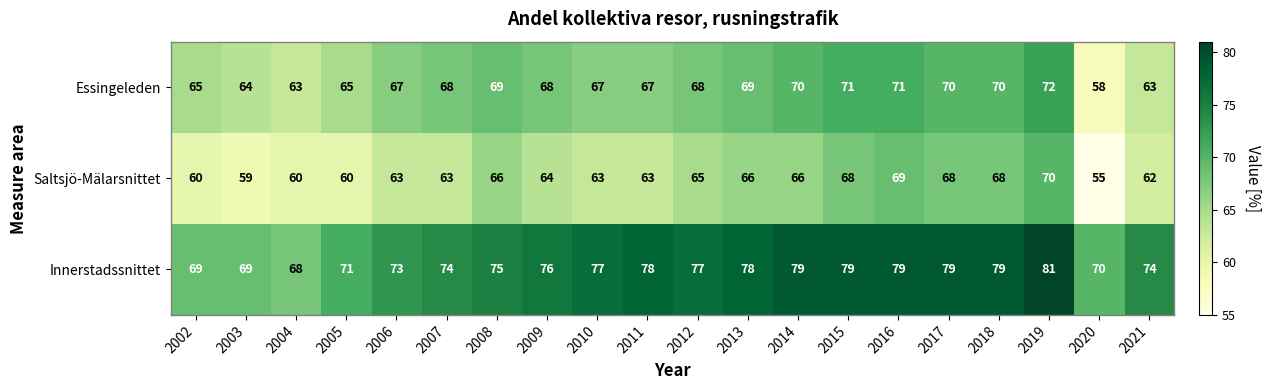

How many categories are shown in the chart?

20